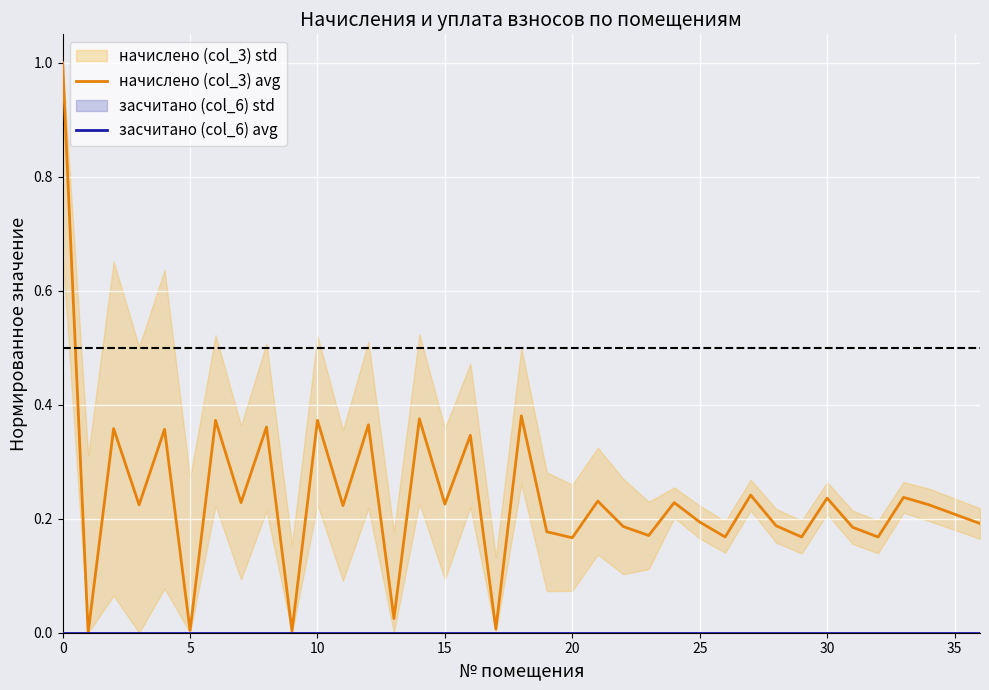

Is this an area chart (filled region under the line)?

No